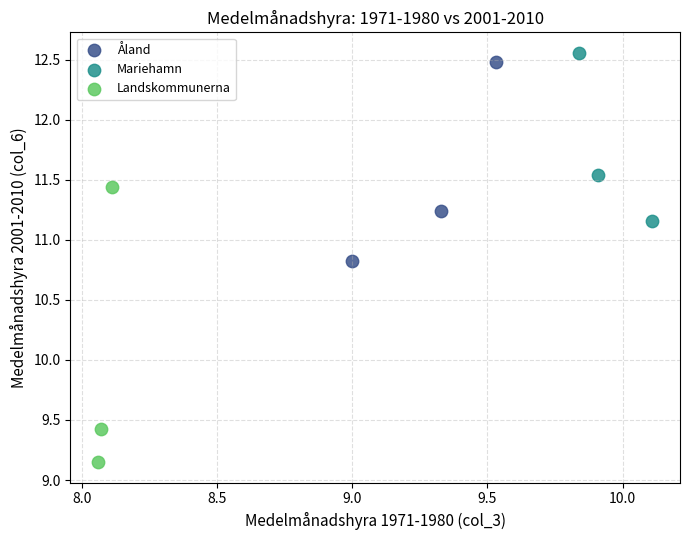

Which series reaches the minimum Y coordinate?

Landskommunerna